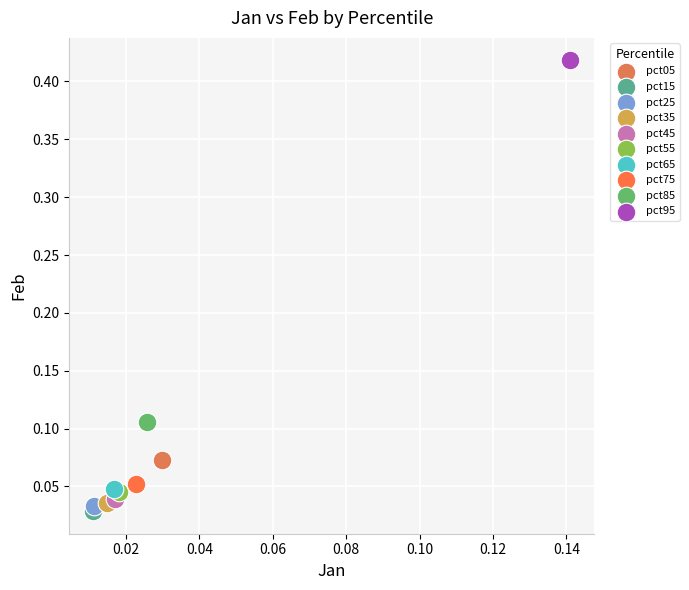

What are all the series names shown in the legend?

pct05, pct15, pct25, pct35, pct45, pct55, pct65, pct75, pct85, pct95